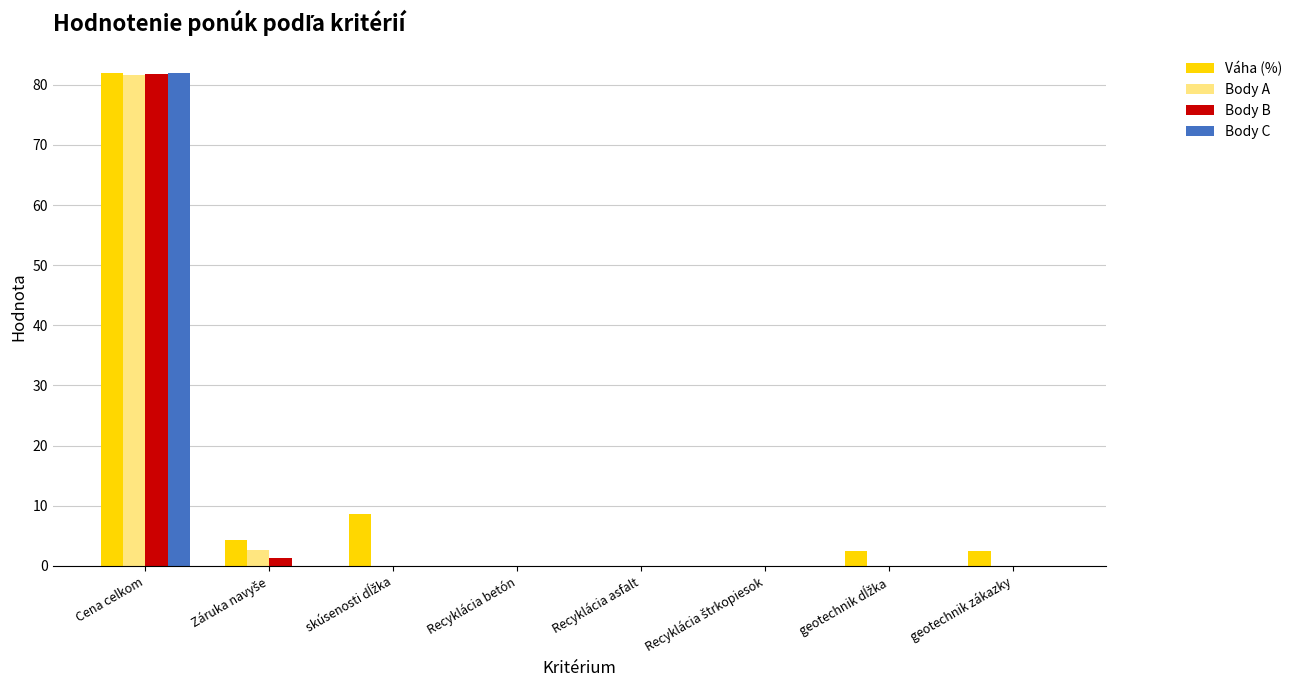

How many data points does each series have?

8